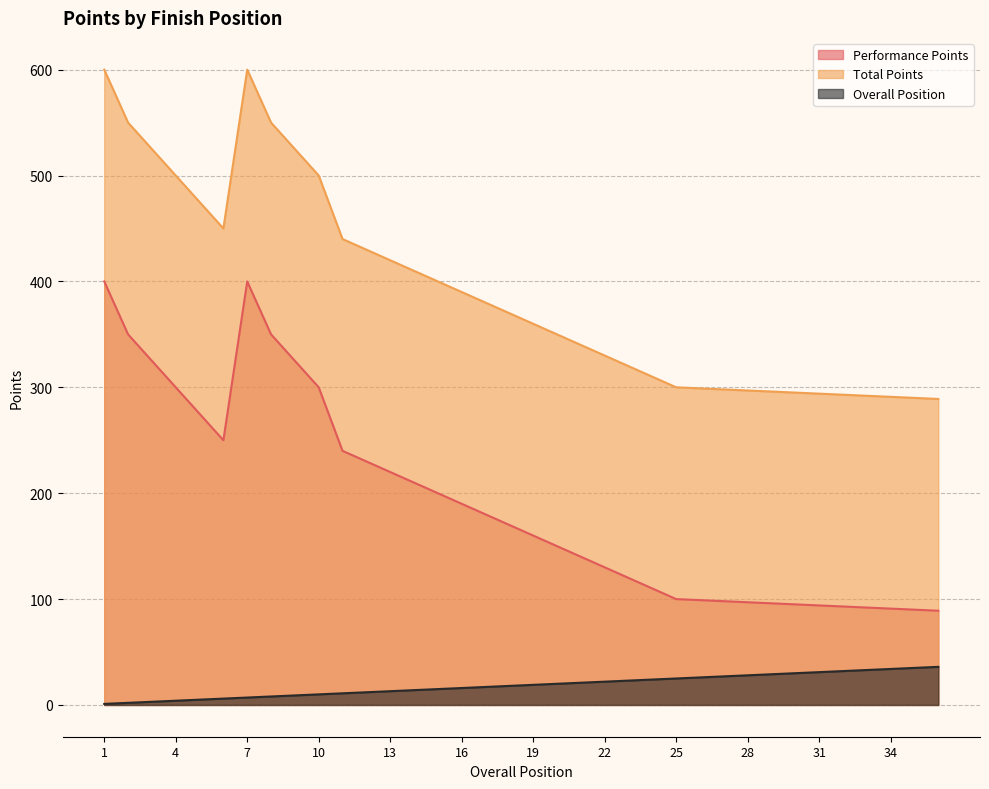

True or false: Total Points and Overall Position intersect in this chart.

False